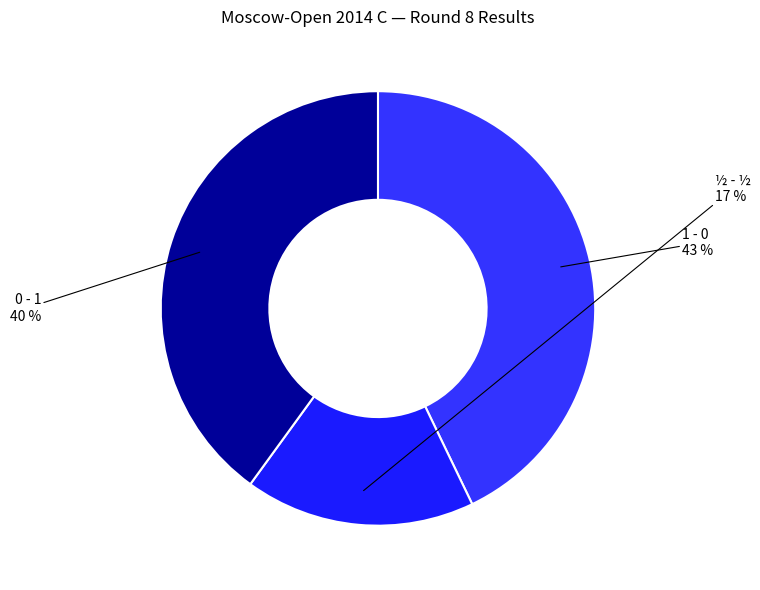

Which slice is the largest?

1 - 0